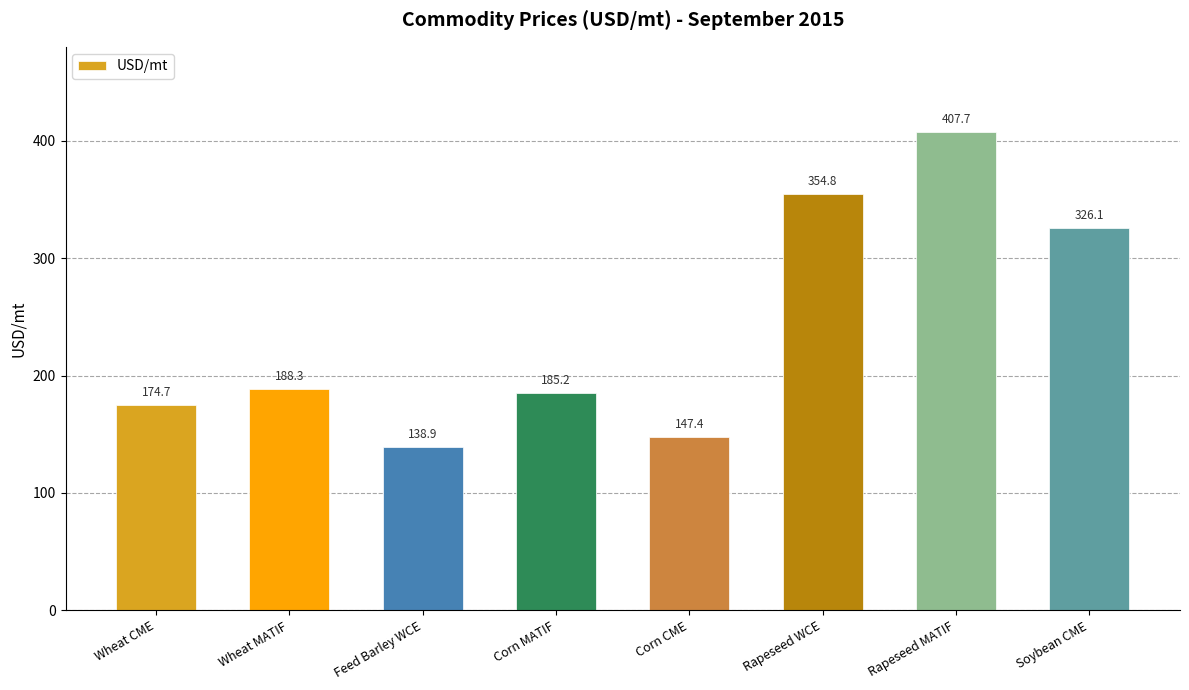

What is the value of the 6th bar from the left?

354.8